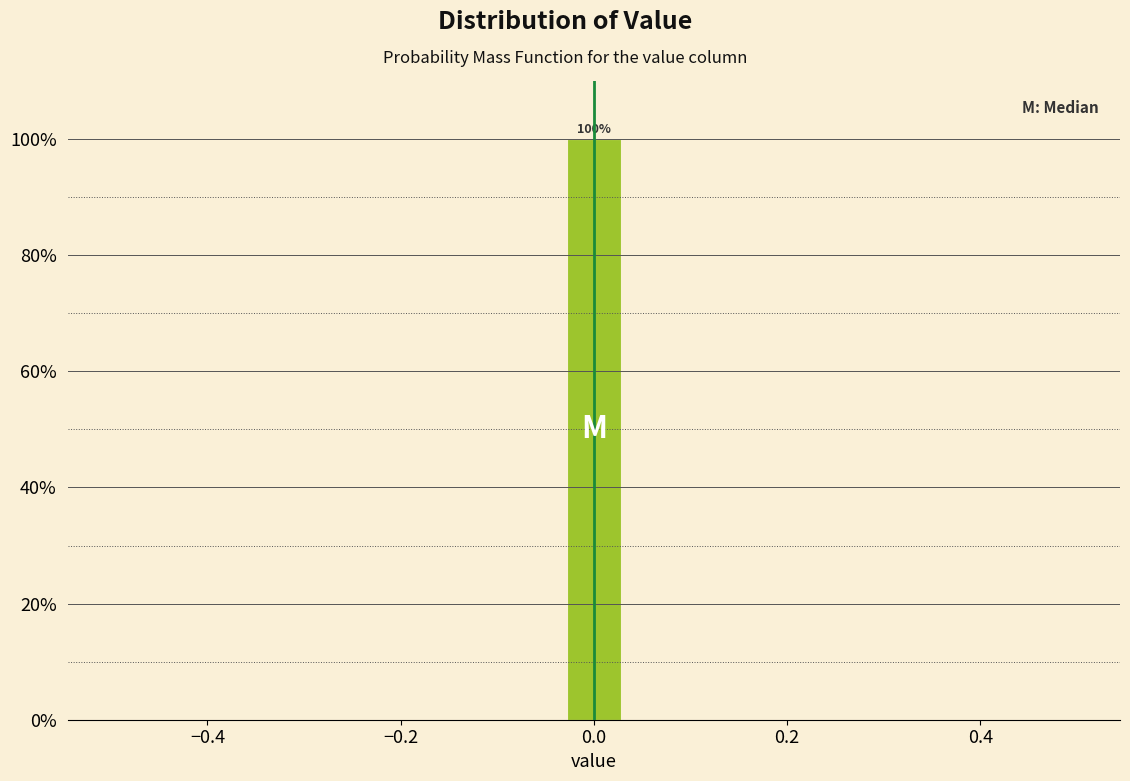

Around what value on the x-axis is the tallest bar? Give the approximate position of its centre, as read against the axis.

0.00